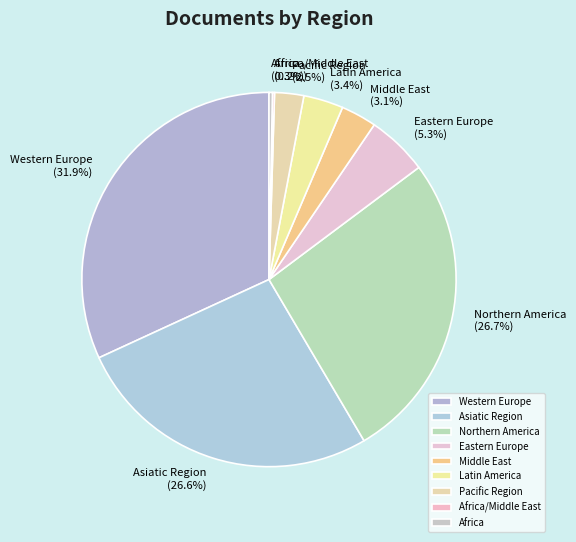

What percentage is the Asiatic Region slice, to the nearest percent?

27%